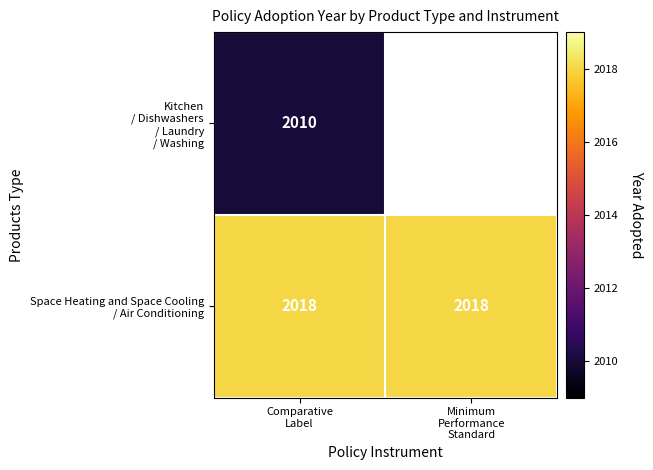

List the series in order of their peak value, lowest first.

Kitchen / Dishwashers / Laundry / Washing, Space Heating and Space Cooling / Air Conditioning